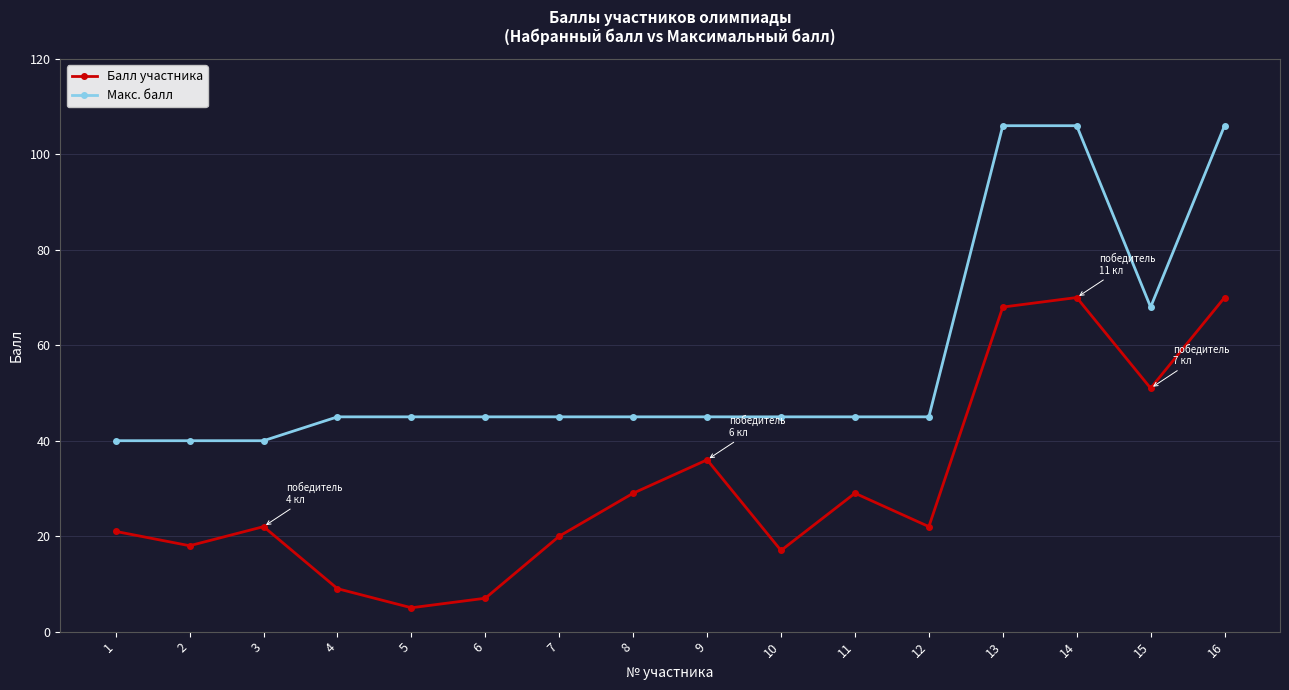

Which category has the lowest value across all series?

5